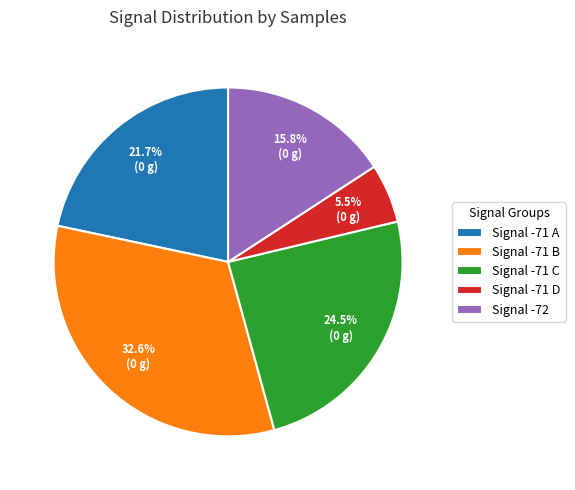

Is there any slice that represents more than half of the pie?

No